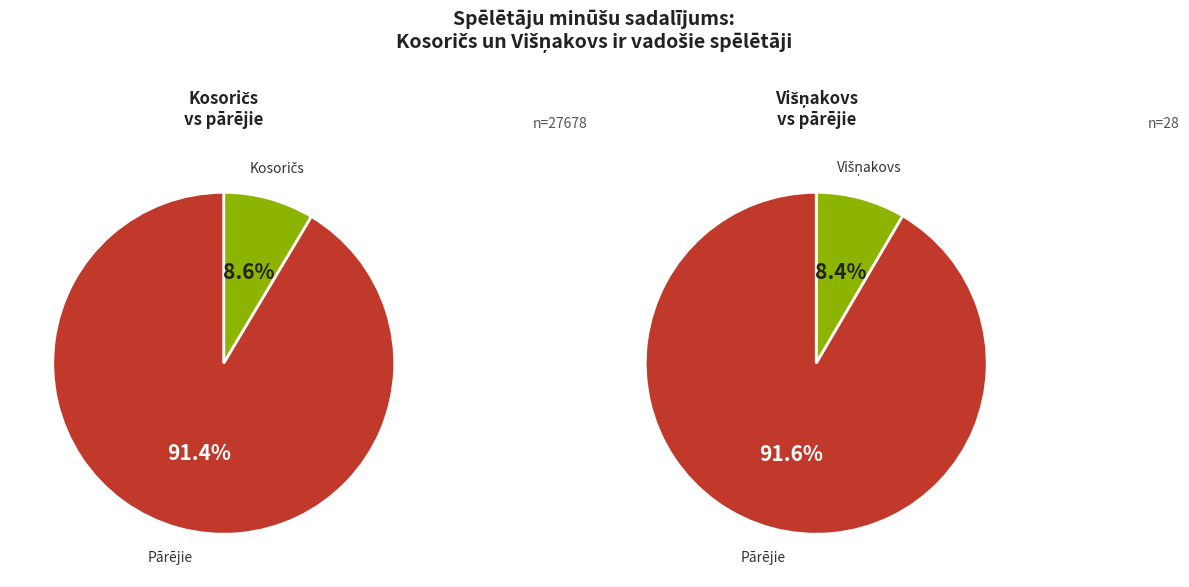

The Mikuckis slice represents 12% of the pie. True or false?

False